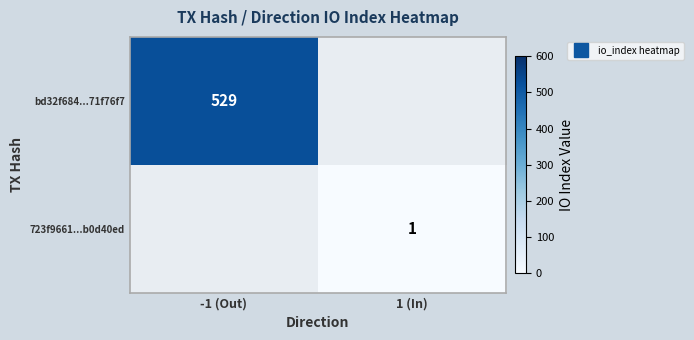

Rank the categories by 723f9661...b0d40ed value from lowest to highest.

-1 (Out), 1 (In)